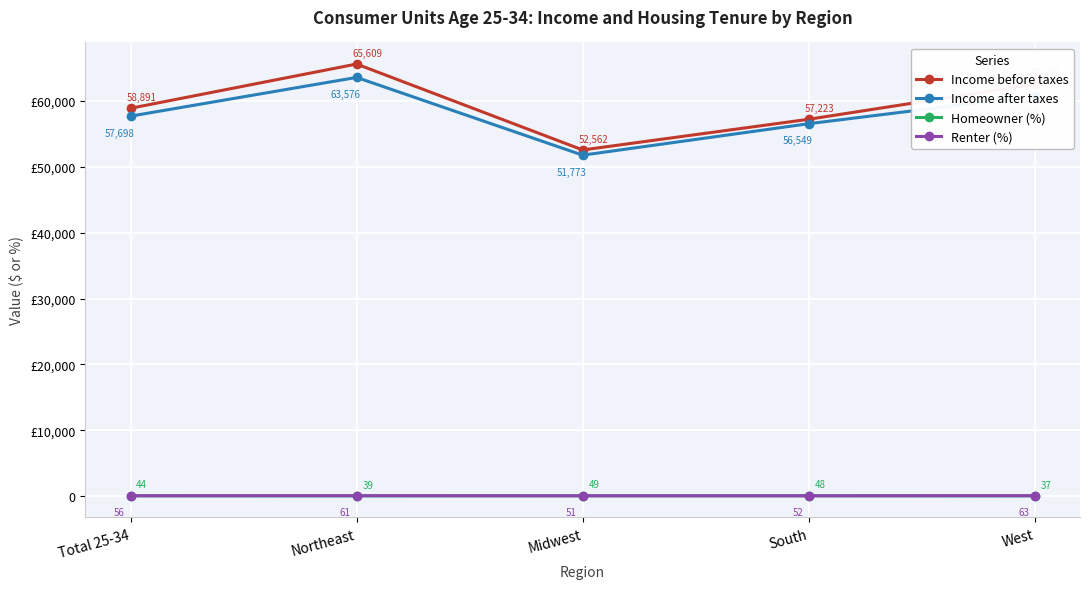

Is this an area chart (filled region under the line)?

No